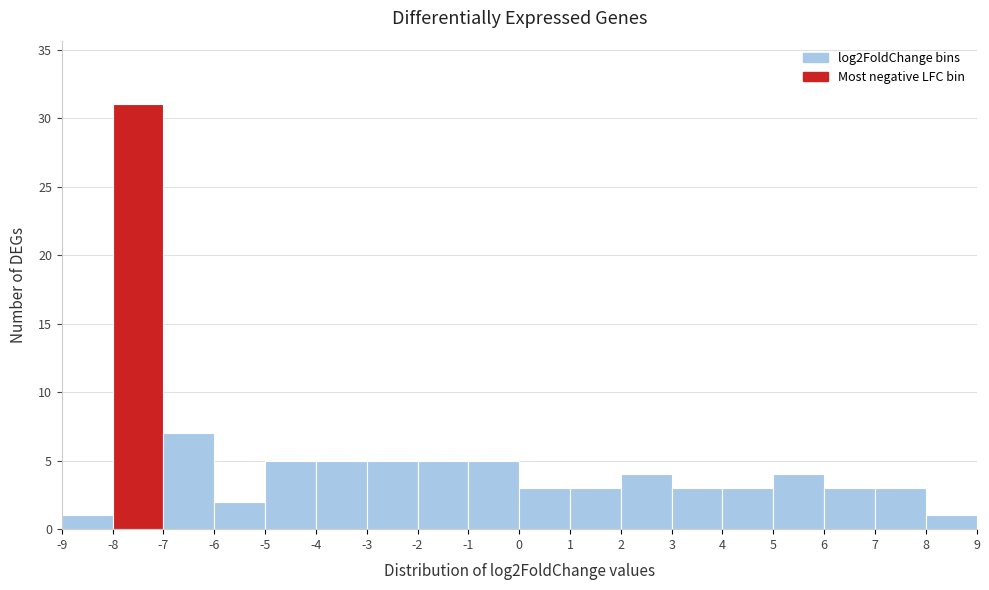

Which range on the x-axis has the tallest bar?

-8 to -7